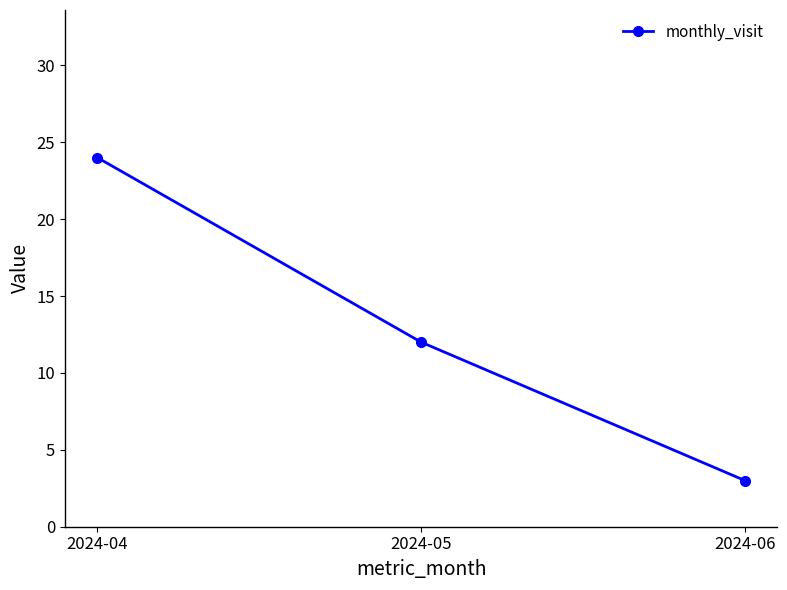

How many lines are shown in the chart?

1